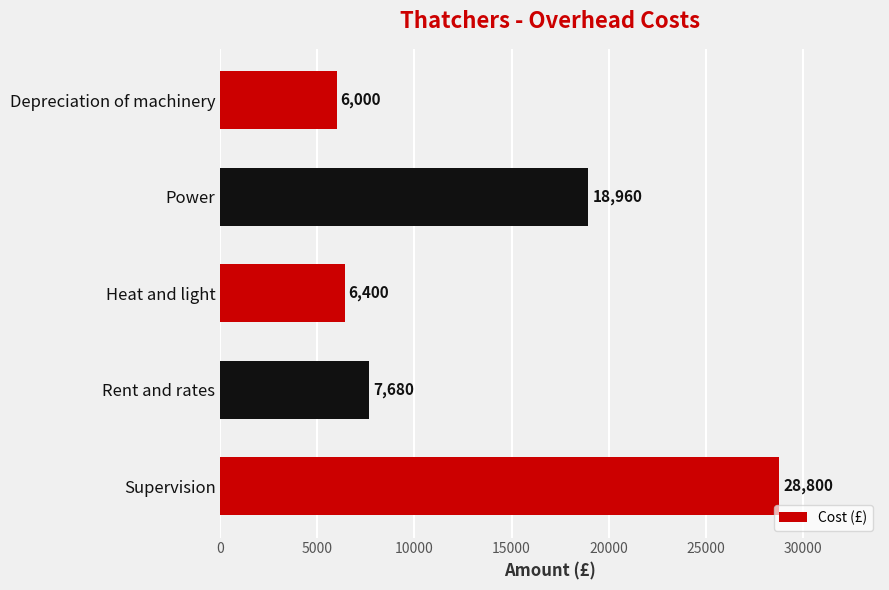

List the labels in order of value, smallest first.

Depreciation of machinery, Heat and light, Rent and rates, Power, Supervision